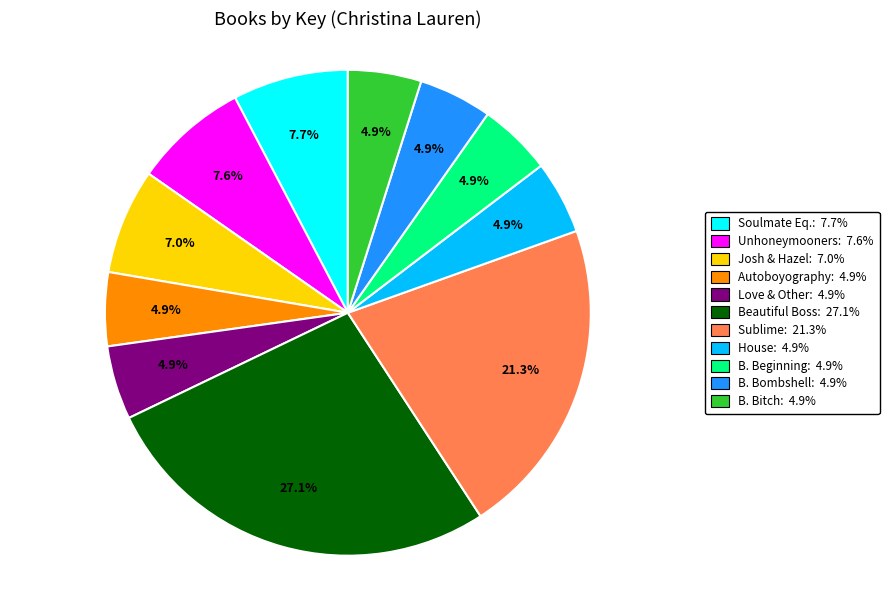

How many slices are in this pie chart?

11